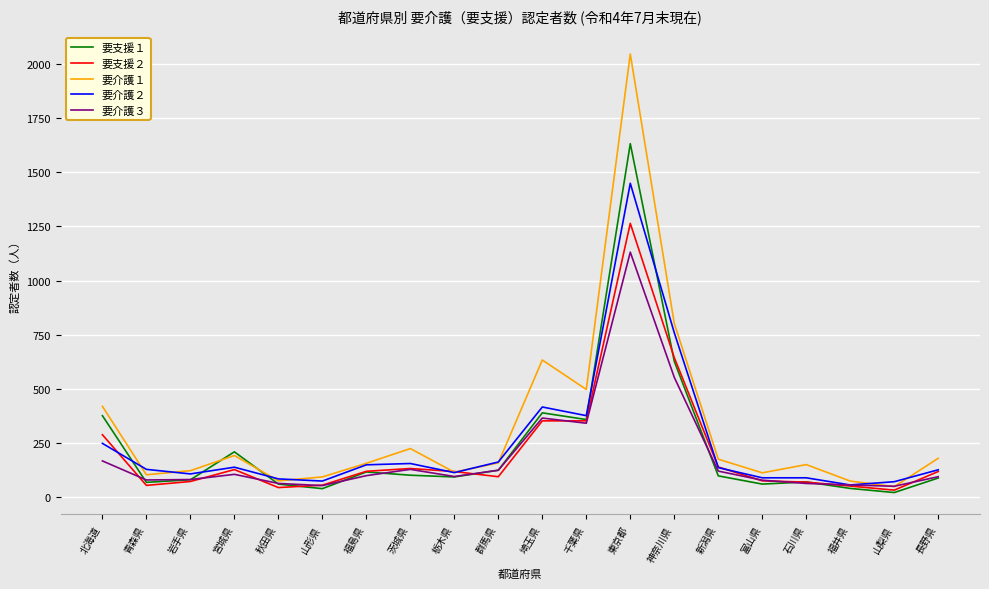

Where does the 要介護１ series first go above 158?

北海道